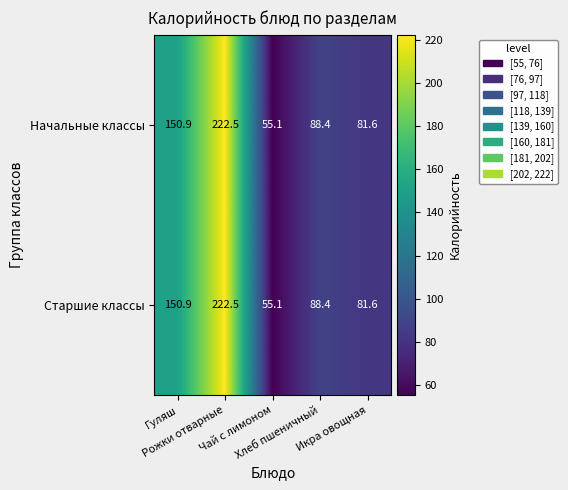

What is the greatest value displayed?

222.5